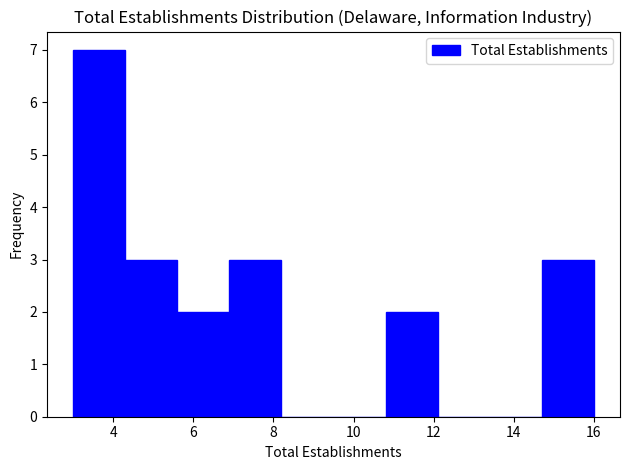

Over which range of the x-axis is the bar tallest?

3.0 to 4.3